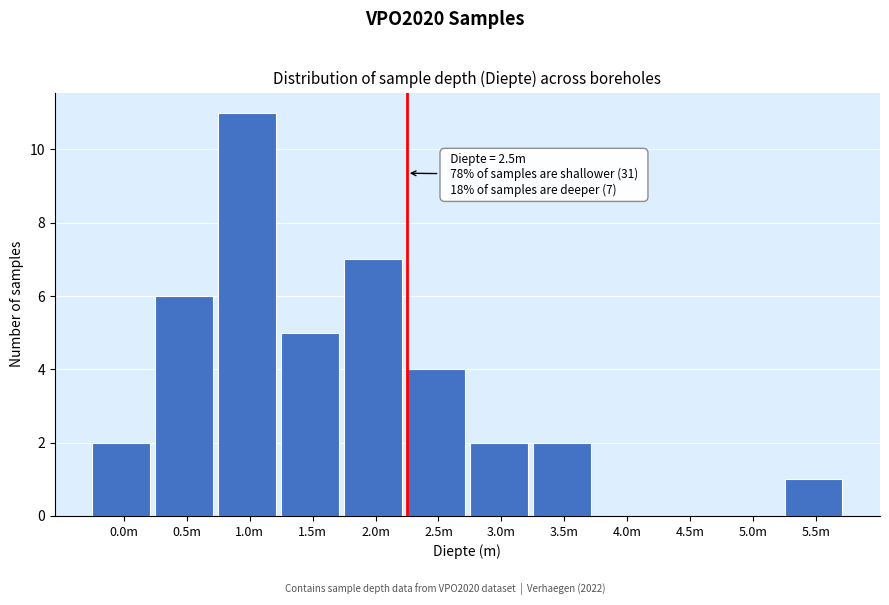

Reading left to right, extract all data points from this chart.

0.0m=2	0.5m=6	1.0m=11	1.5m=5	2.0m=7	2.5m=4	3.0m=2	3.5m=2	4.0m=0	4.5m=0	5.0m=0	5.5m=1